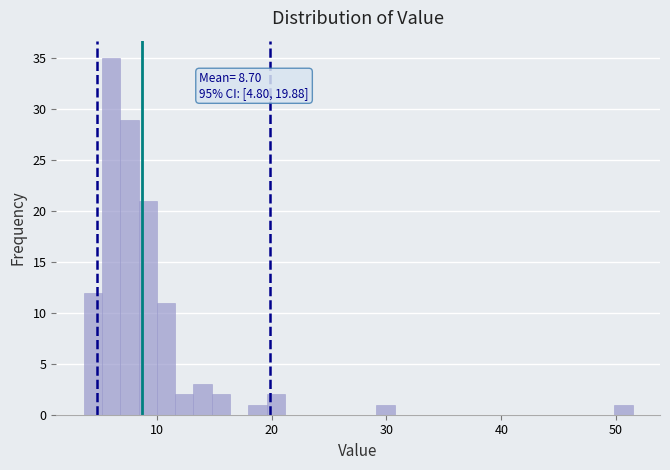

Around what value on the x-axis is the tallest bar? Give the approximate position of its centre, as read against the axis.

6